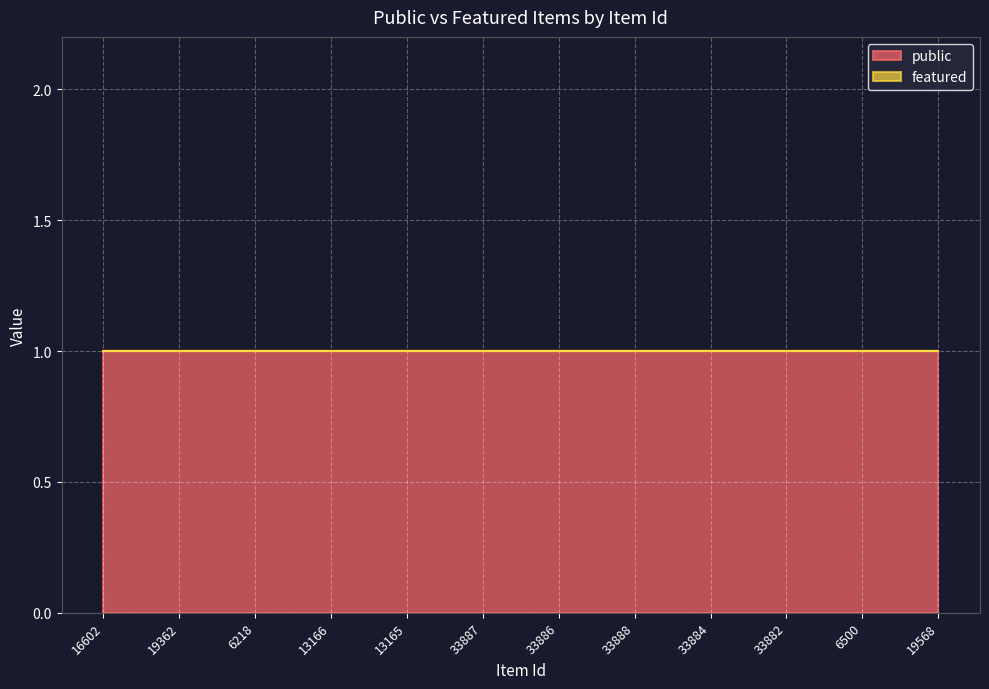

What position from the left is 16602?

1